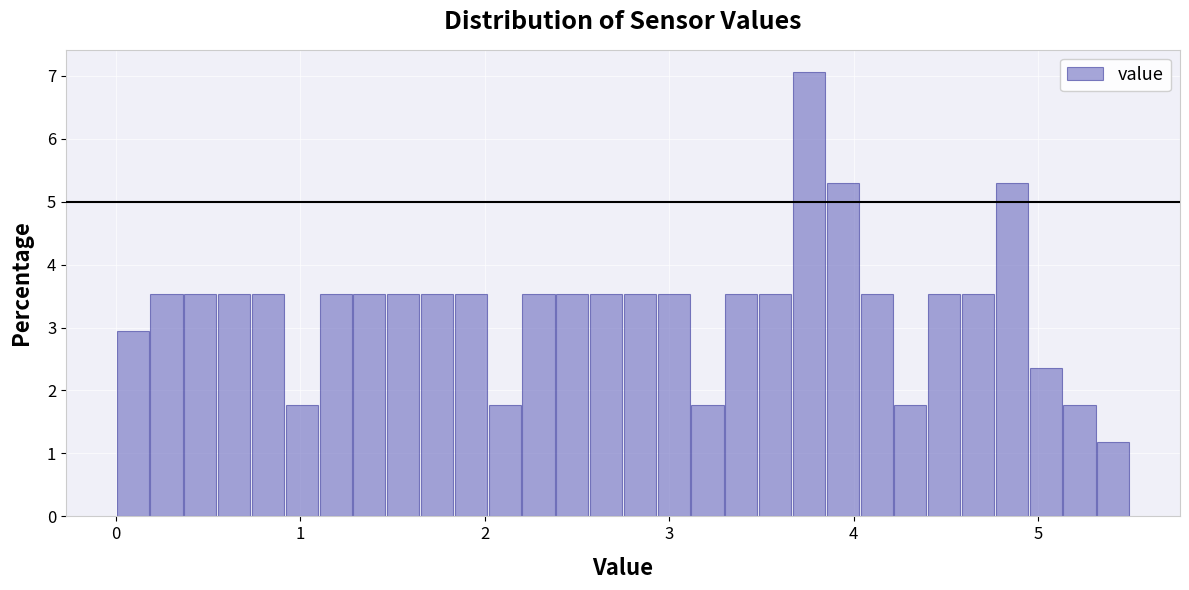

Read against the x-axis, roughly where is the centre of the tallest bar?

3.8